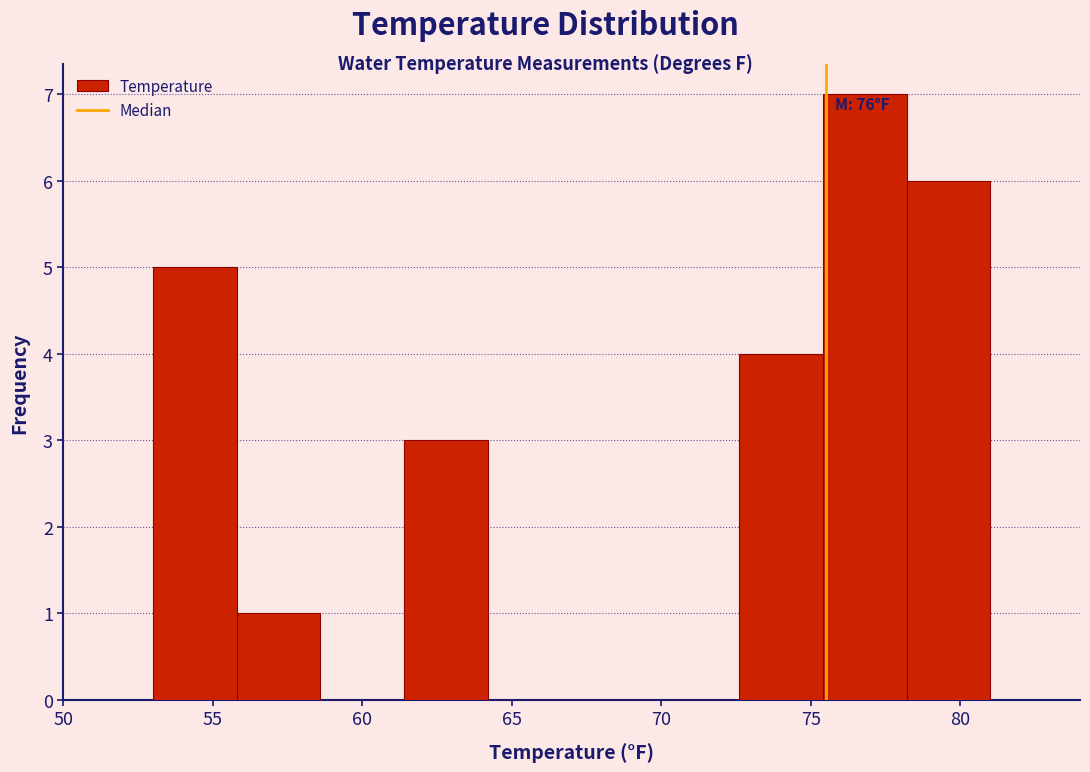

Over which range of the x-axis is the bar tallest?

75.4 to 78.2